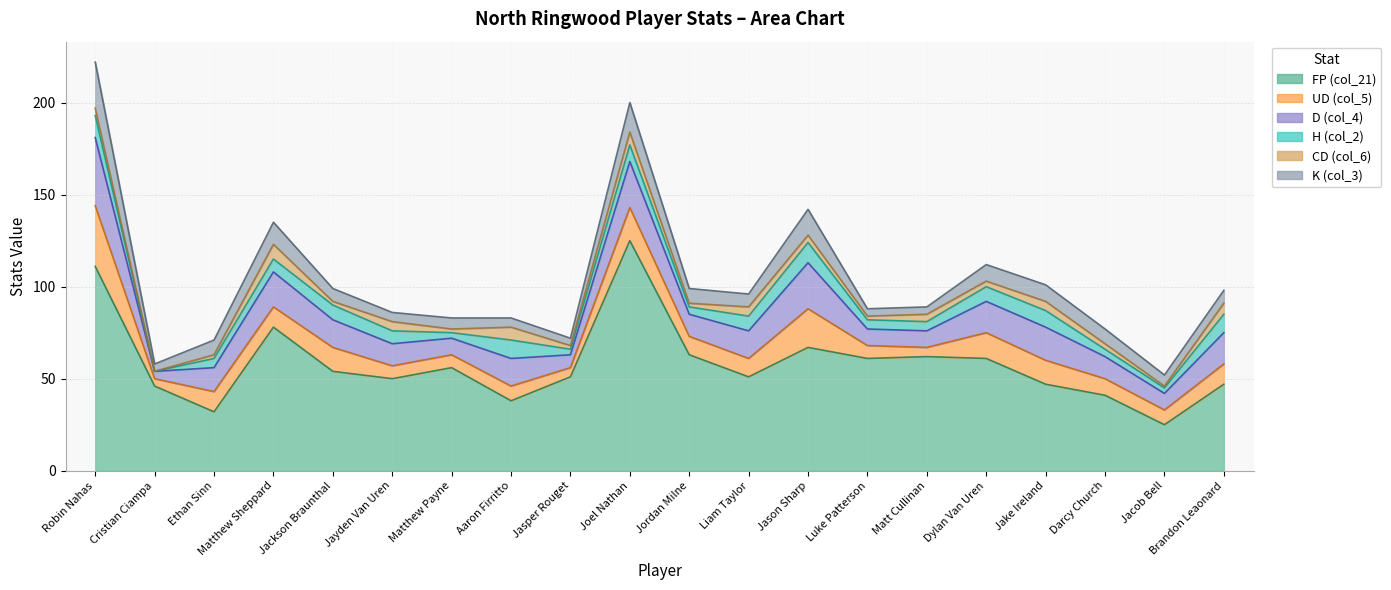

The value of D (col_4) at Jason Sharp is 25. True or false?

True